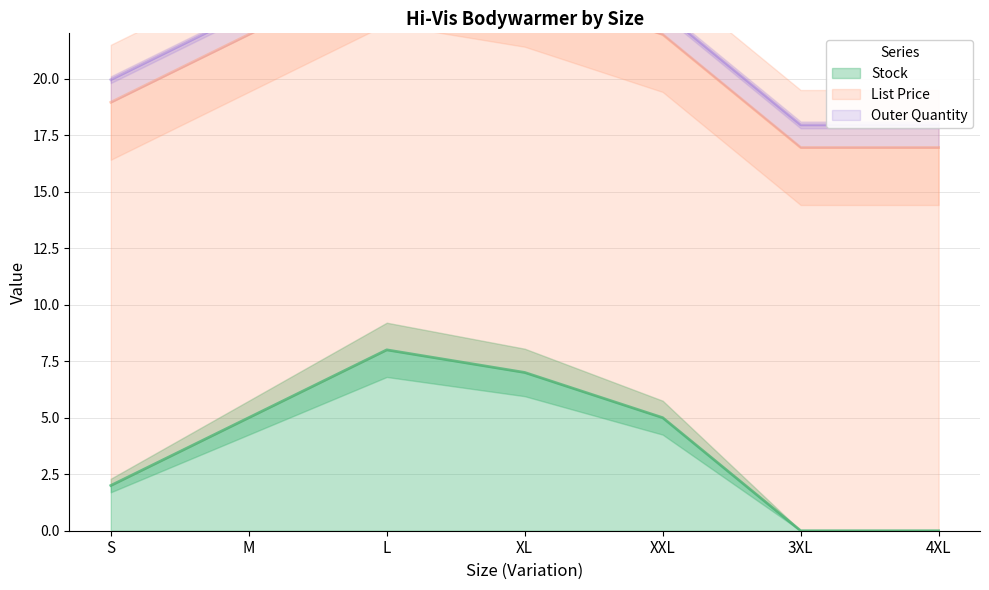

True or false: Stock has a value of 7 at XL.

True